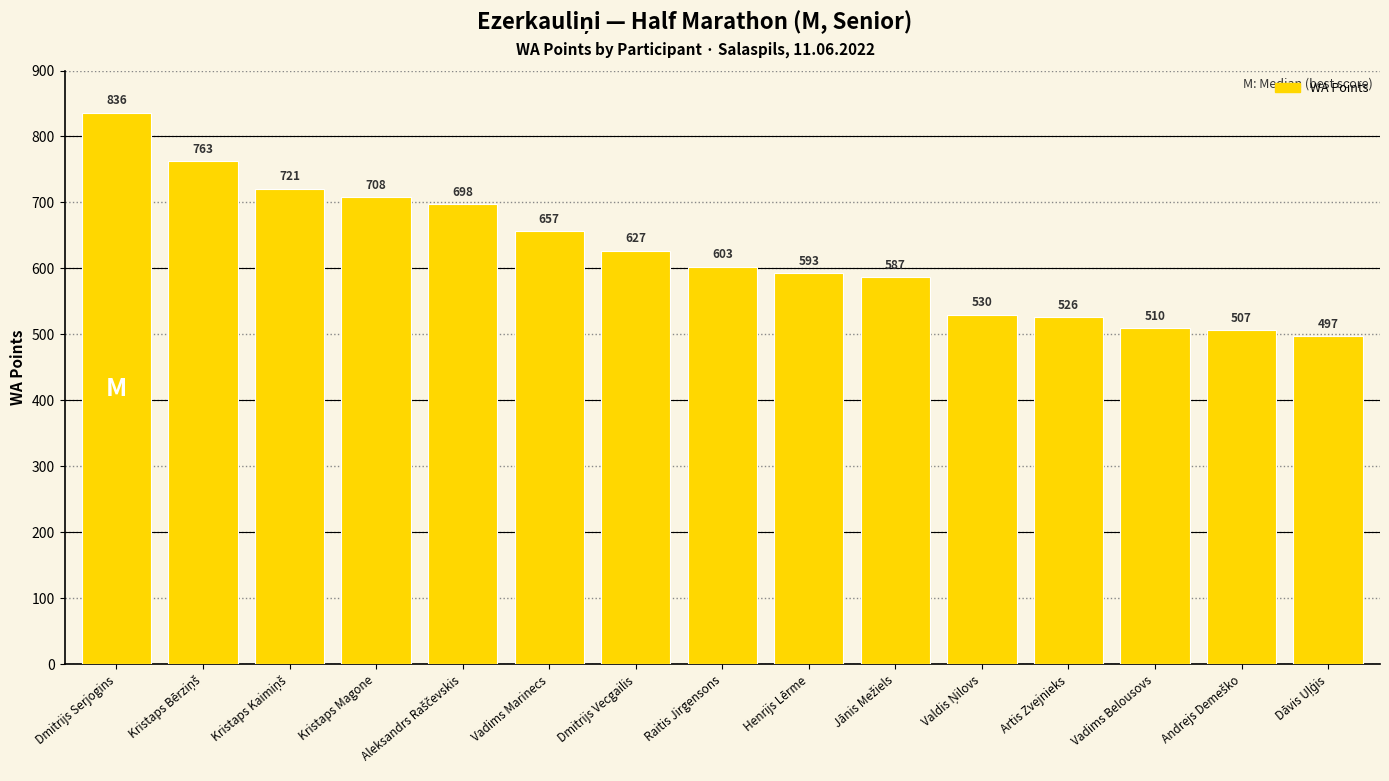

At which label is the value closest to 666?

Vadims Marinecs